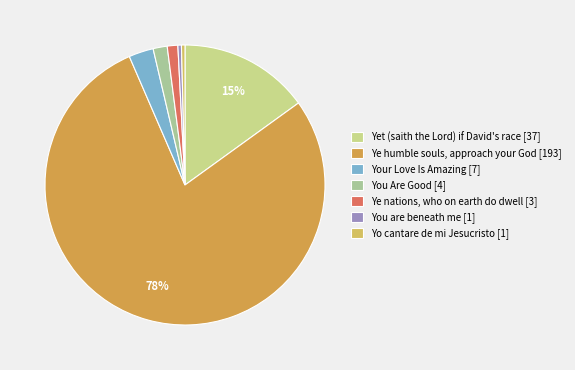

How many slices are in this pie chart?

7